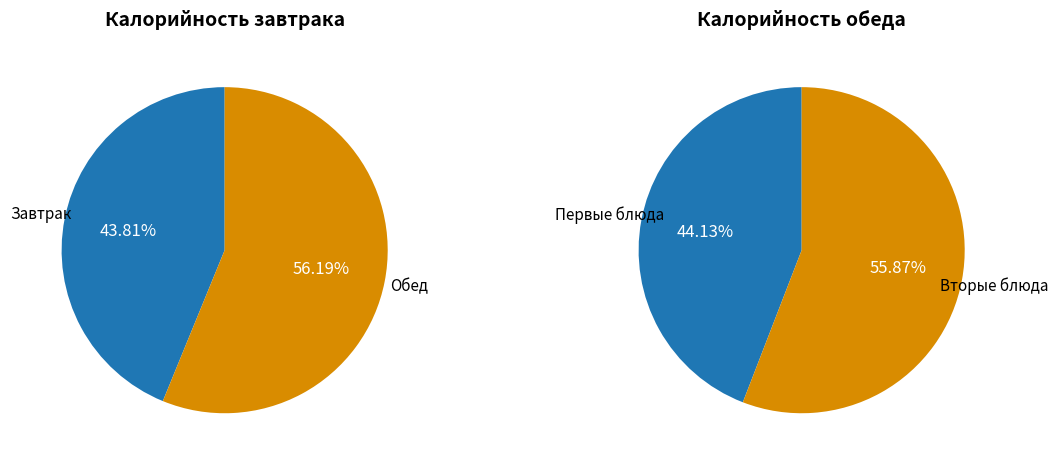

To the nearest percent, what is the difference between the largest and smallest slice percentages?

12%